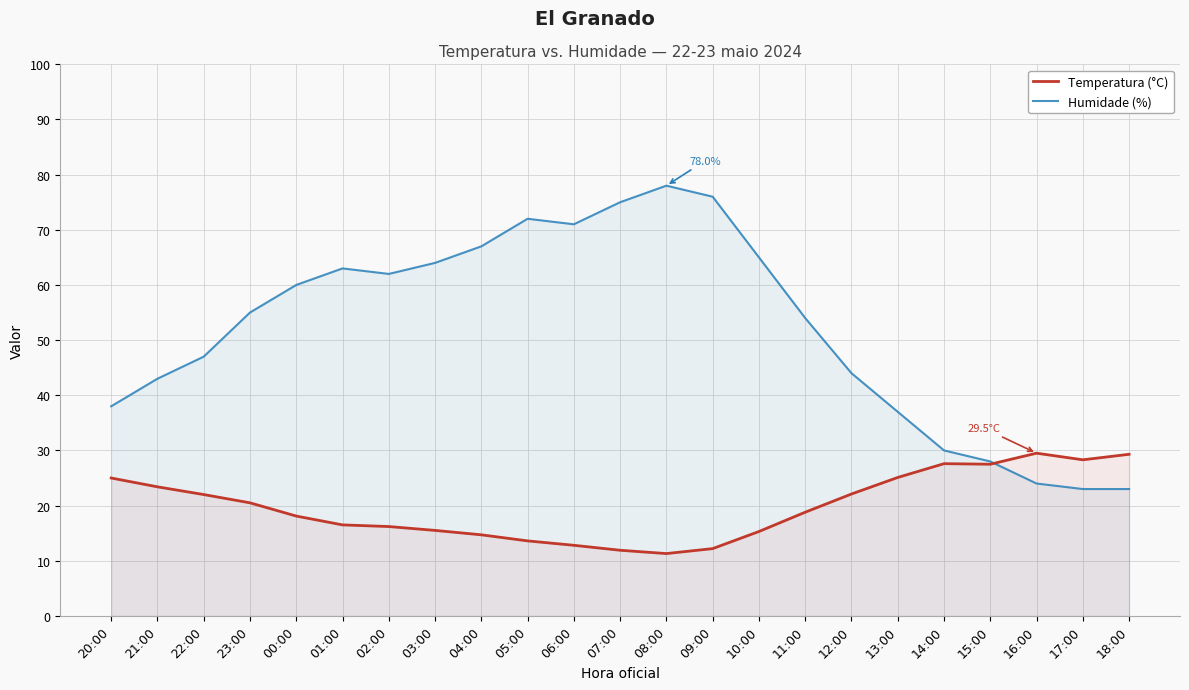

What is the value of the Humidade (%) point at the 21st from the left?

24.0